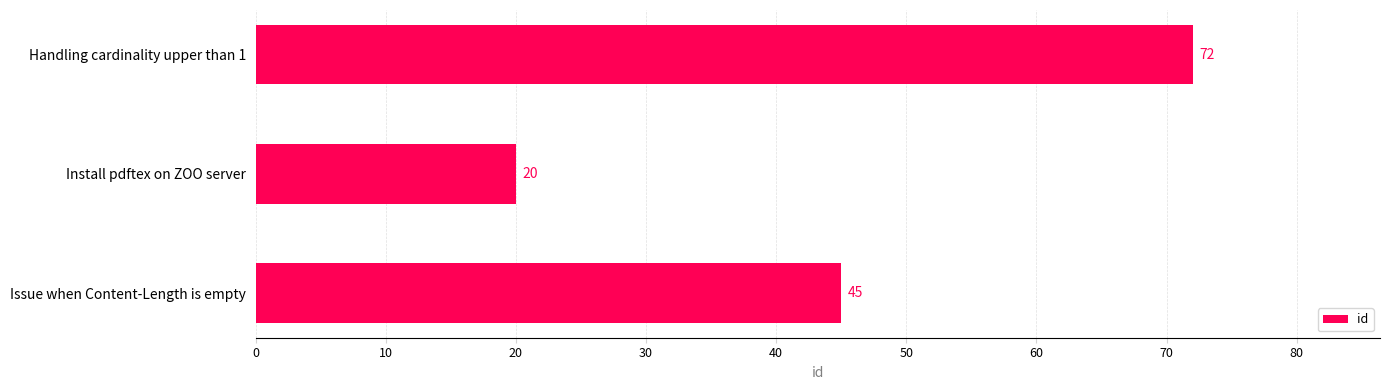

Where is the data nearest to the value 46?

Issue when Content-Length is empty